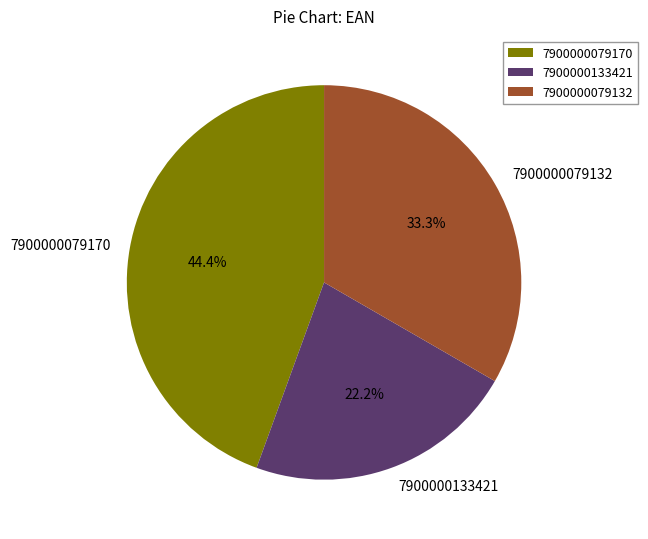

Does 7900000079170 represent more than half of the total?

No